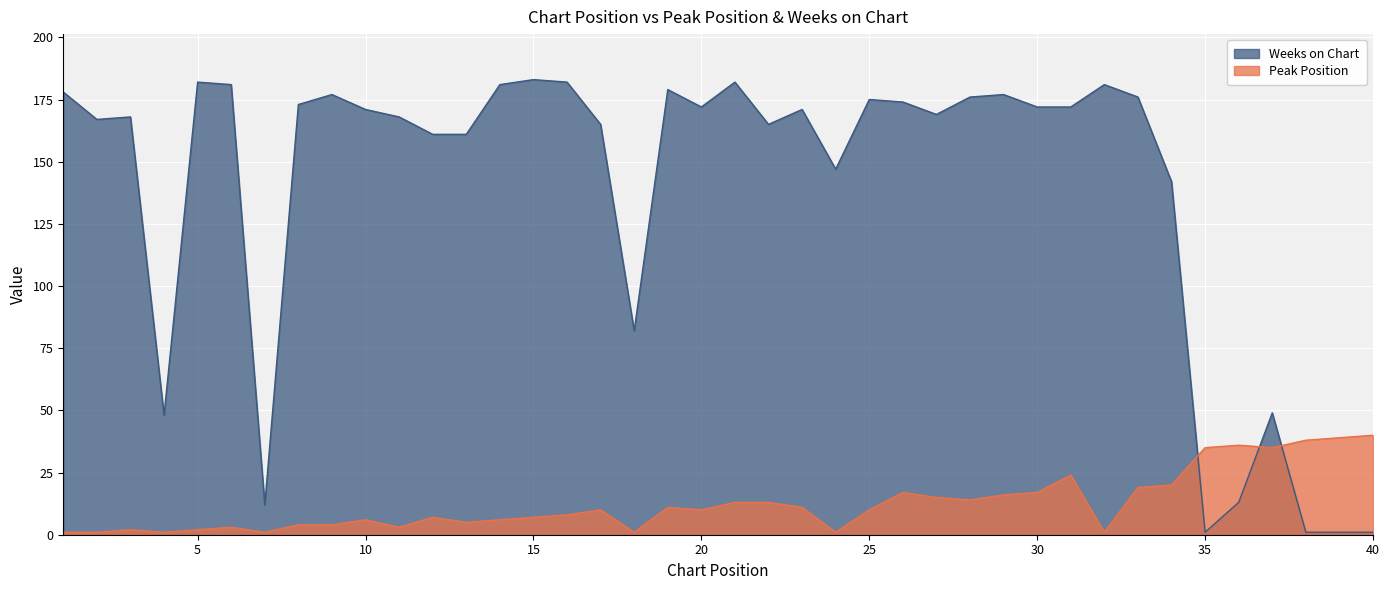

What is the value of the Weeks on Chart point at the 40th from the left?

1